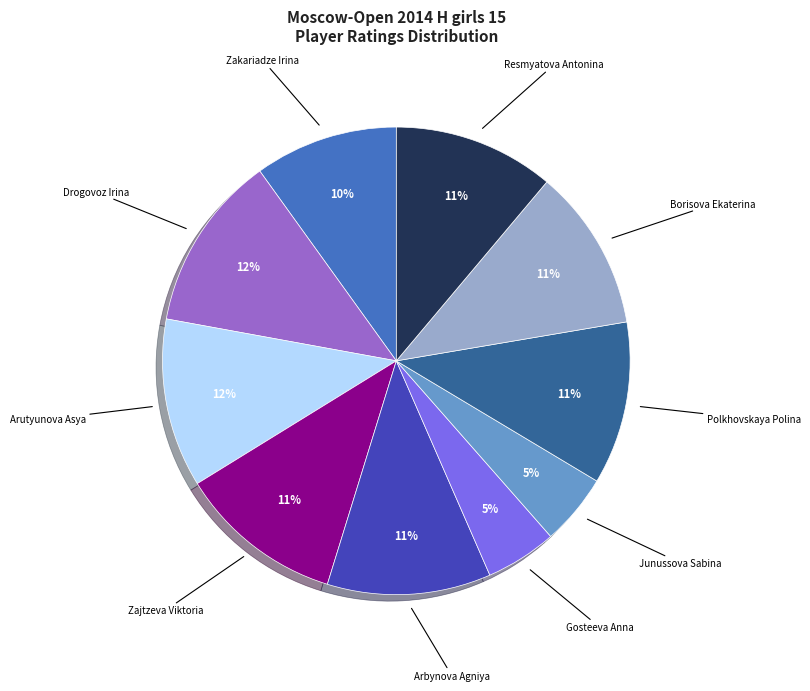

To the nearest percent, what is the difference between the largest and smallest slice percentages?

7%